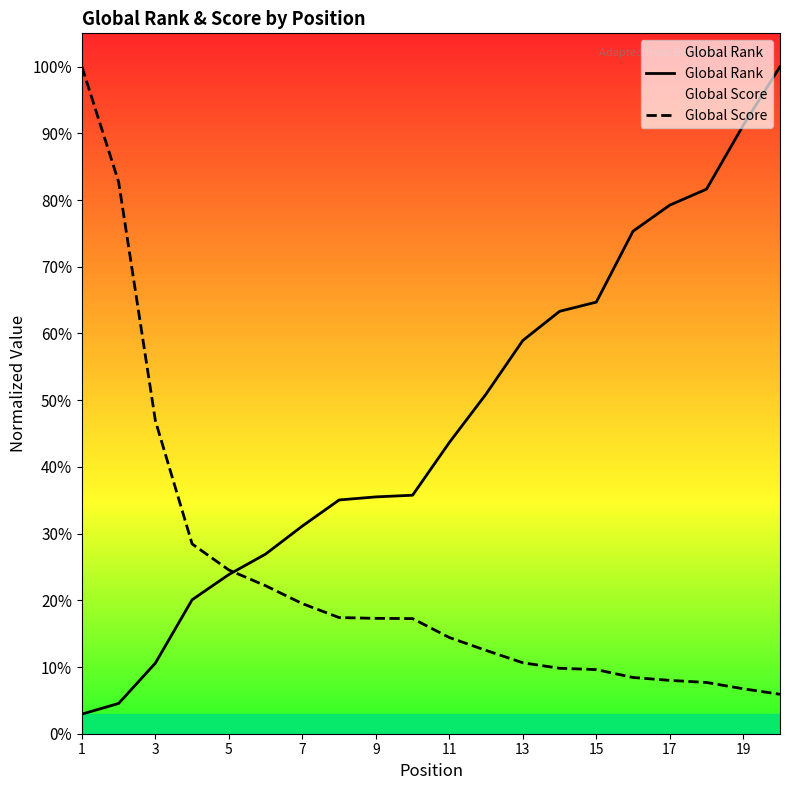

Which series ends up on top after the final intersection of Global Score and Global Rank?

Global Rank